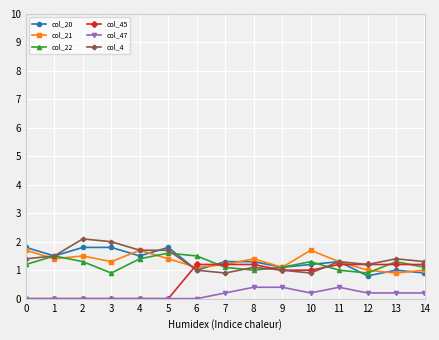

Count the number of data series in this chart.

6